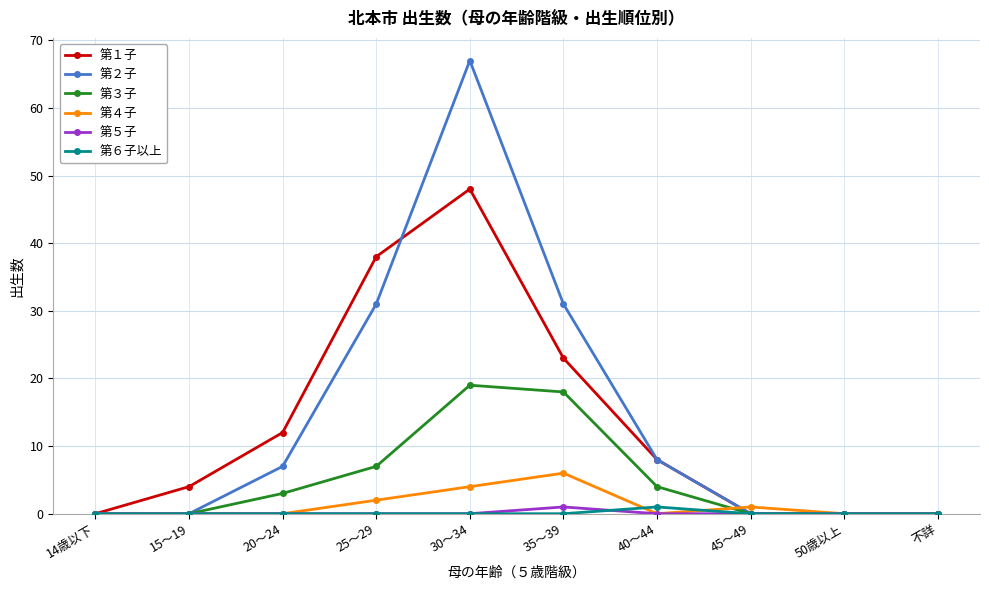

How many values in the 第１子 series are below 8?

5